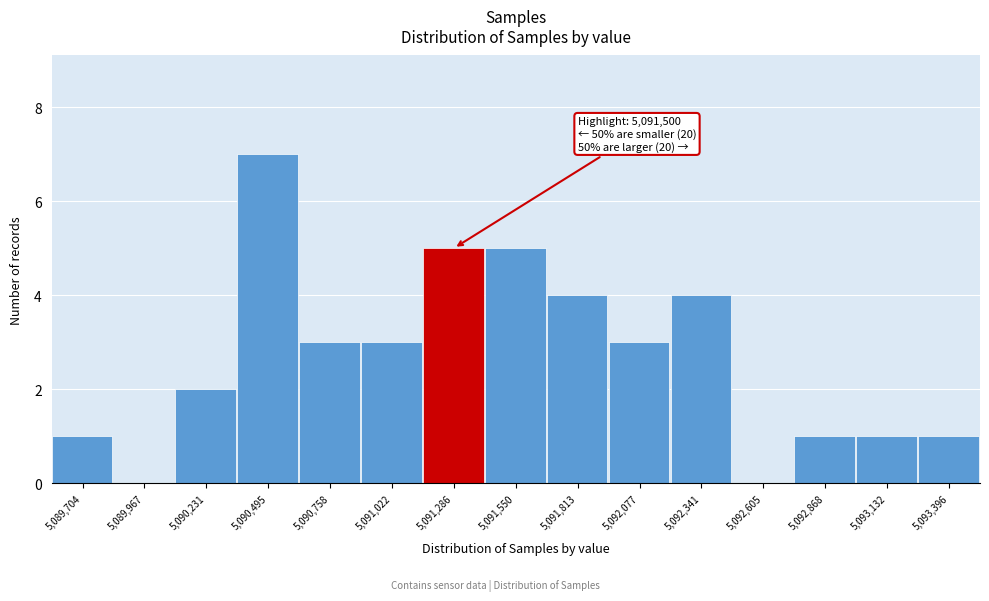

Reading left to right, list all the values displayed in this chart.

5,089,704=1	5,089,967=0	5,090,231=2	5,090,495=7	5,090,758=3	5,091,022=3	5,091,286=5	5,091,550=5	5,091,813=4	5,092,077=3	5,092,341=4	5,092,605=0	5,092,868=1	5,093,132=1	5,093,396=1